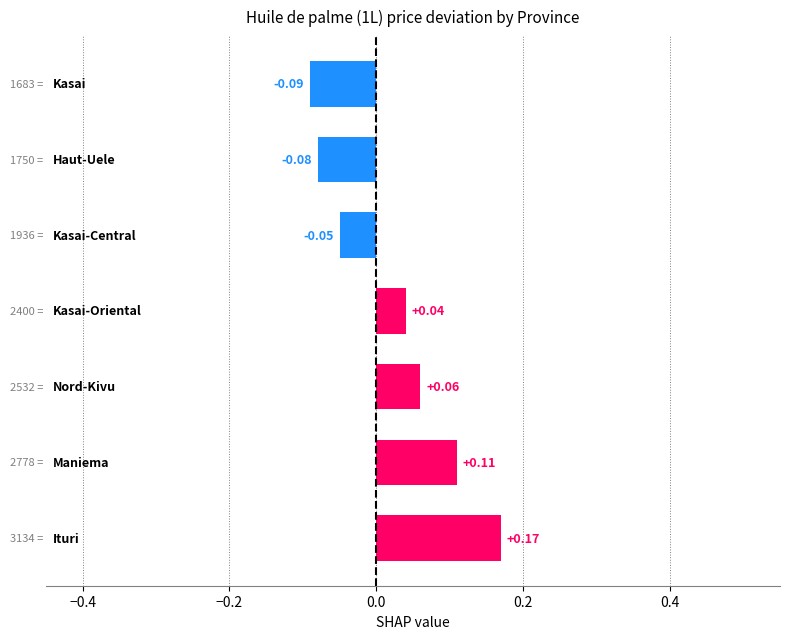

What is the difference between the maximum and minimum values?

0.3